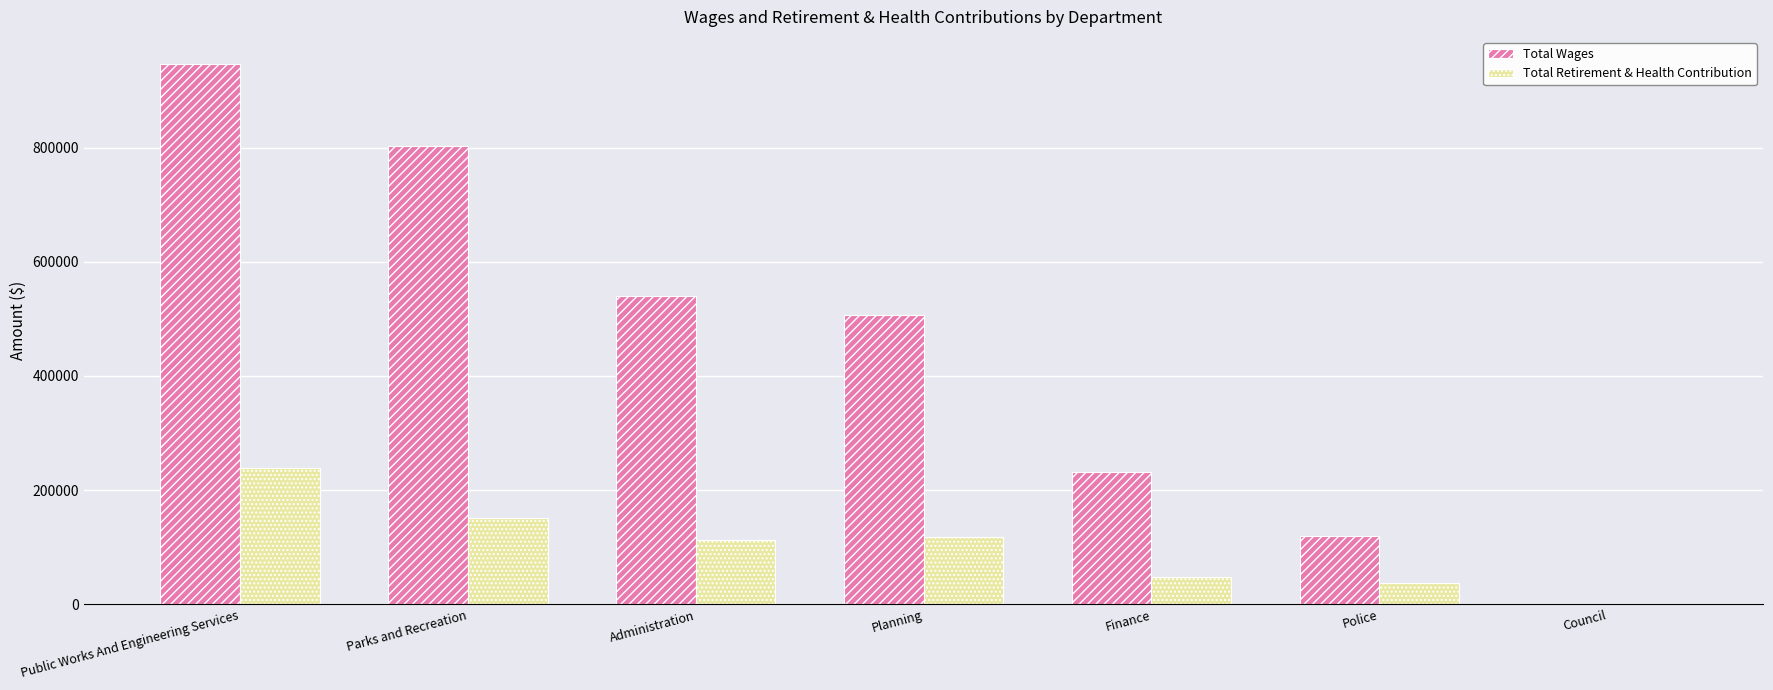

What is the total value across all series at Planning?

624437